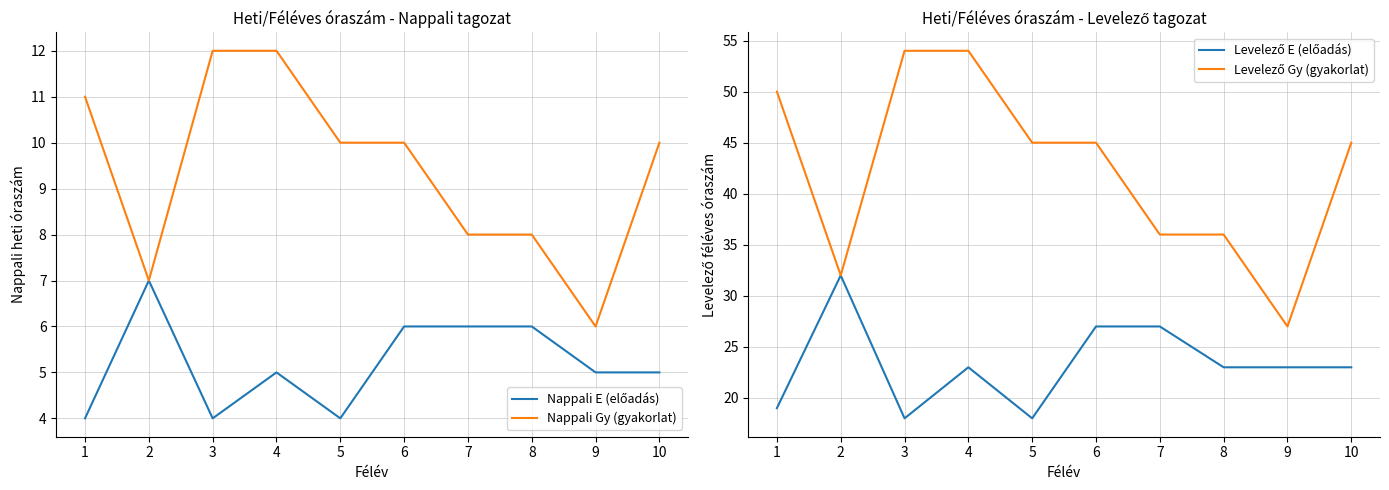

Does the chart have visible grid lines?

Yes